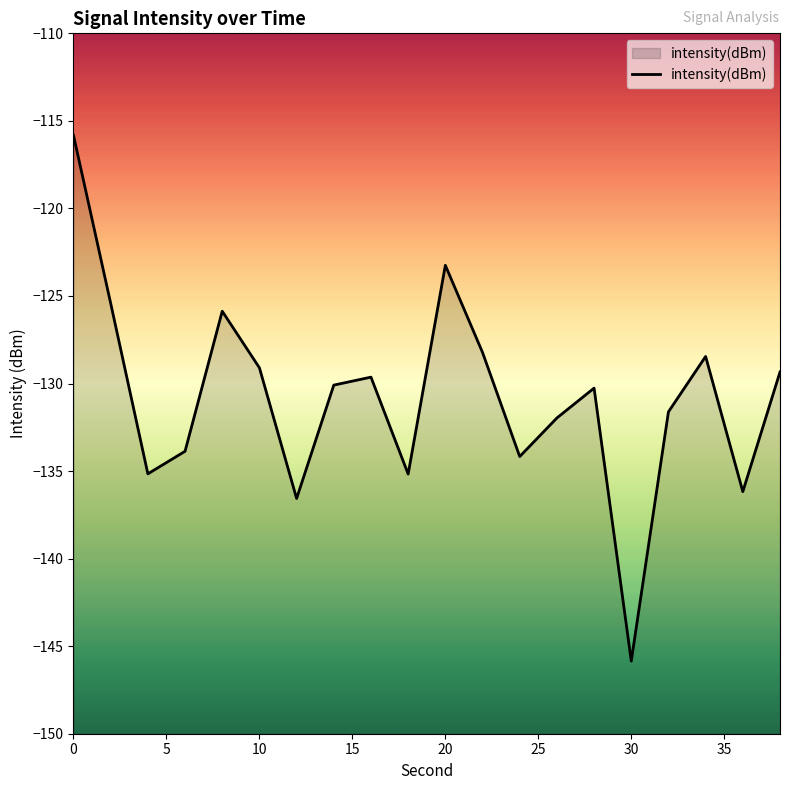

Where is the data nearest to the value -130?

14